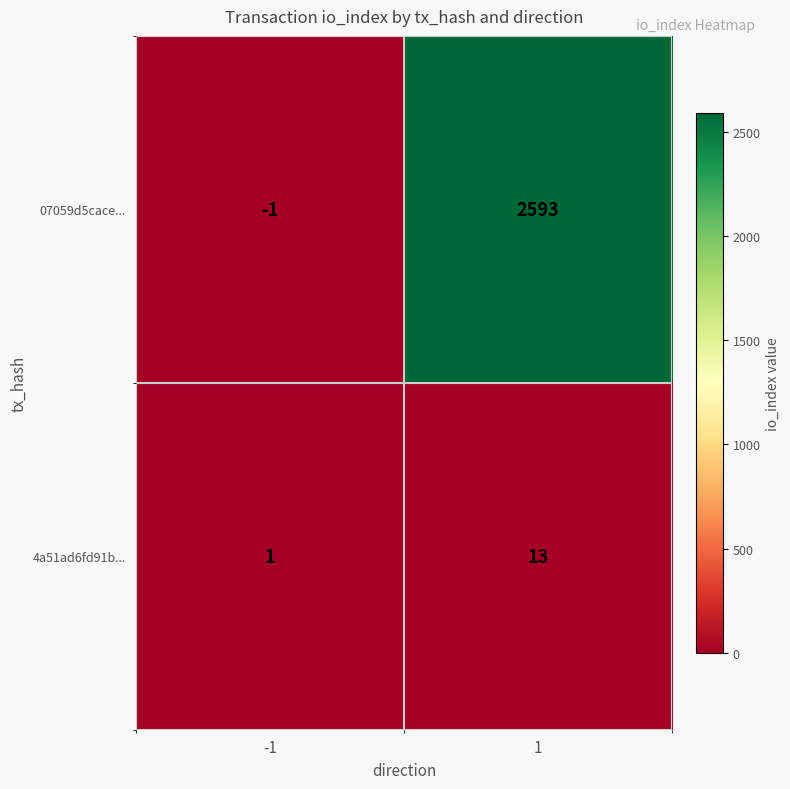

At how many categories does at least one series exceed 35?

1